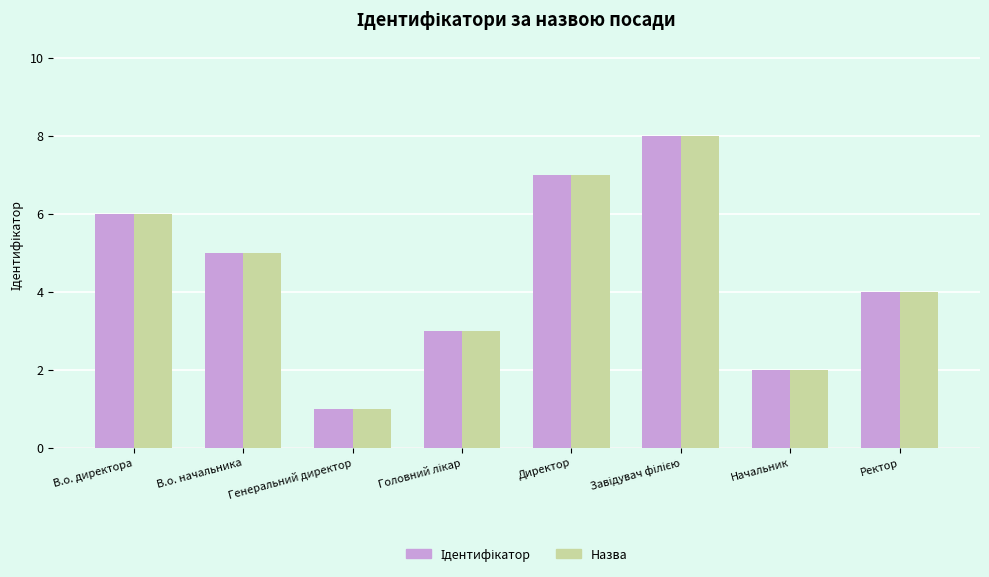

What is the total value across all series at Директор?

14